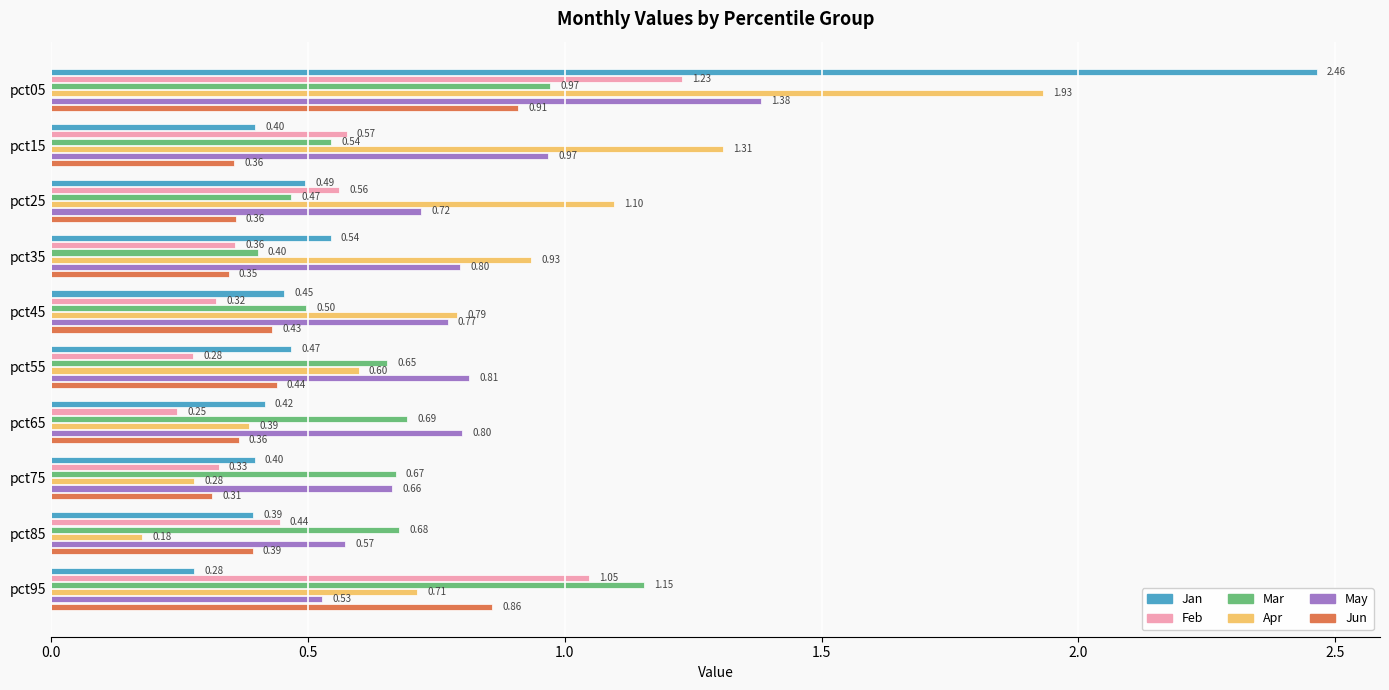

At how many categories does at least one series exceed 1?

4